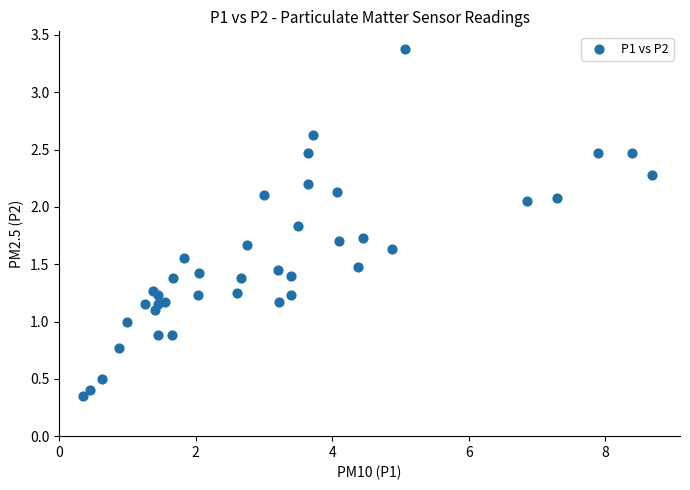

What is the range of X values (max minus min)?

8.3